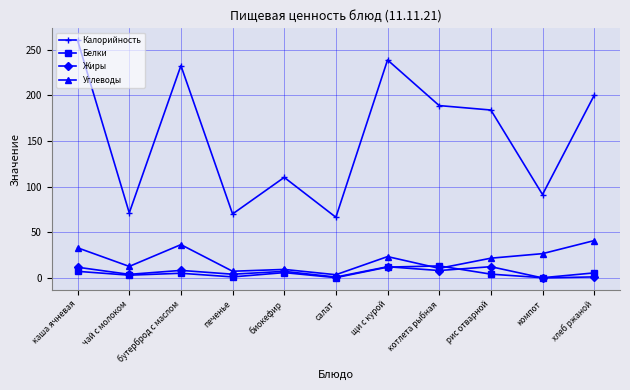

True or false: Калорийность has more than 2 interior local peaks.

True